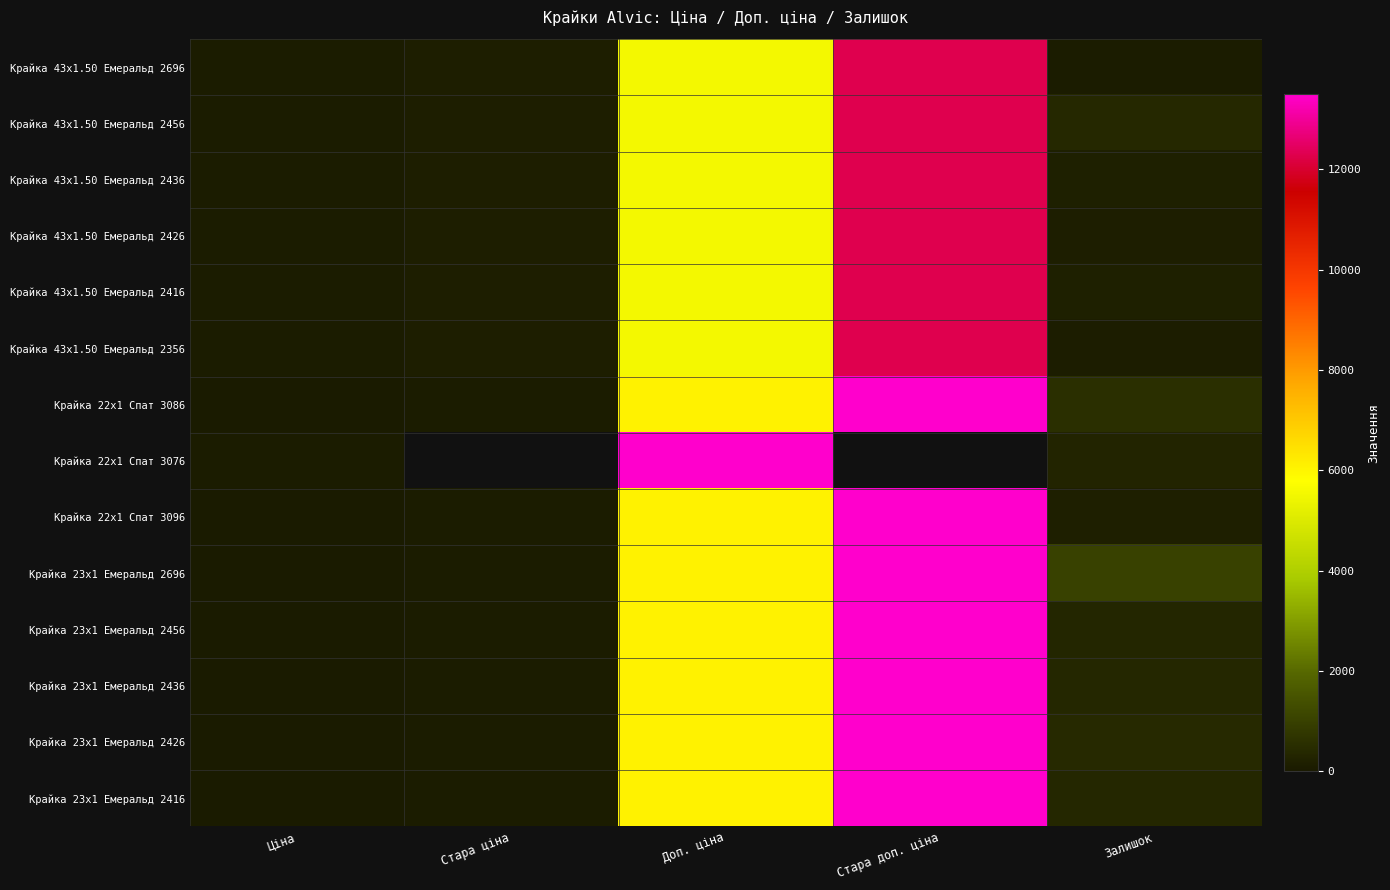

What is the approximate value of Крайка 23x1 Емеральд 2416 at Залишок?

354.0